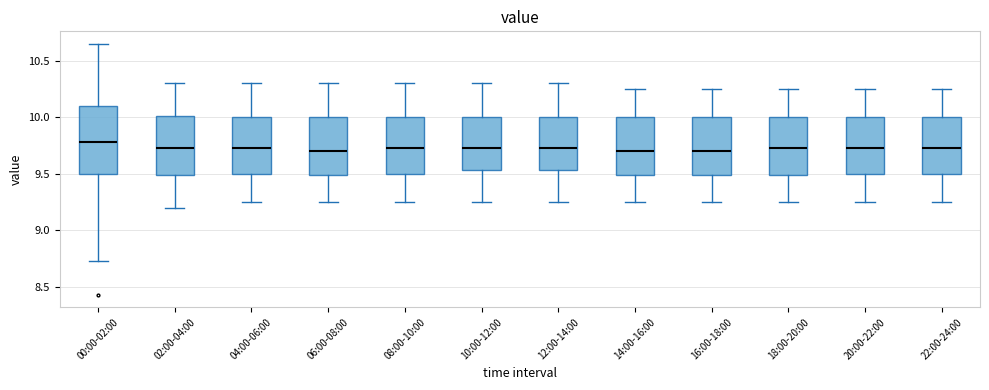

Reading left to right, read every box against the y-axis: the position of its median line, the range the box covers, and the ends of its whiskers. The values are not printed on the chart, so give them approximately, as read against the axis.

00:00-02:00: median 9.80, box 9.50 to 10.10, whiskers 8.75 to 10.65
02:00-04:00: median 9.75, box 9.50 to 10.00, whiskers 9.20 to 10.30
04:00-06:00: median 9.75, box 9.50 to 10.00, whiskers 9.25 to 10.30
06:00-08:00: median 9.70, box 9.50 to 10.00, whiskers 9.25 to 10.30
08:00-10:00: median 9.75, box 9.50 to 10.00, whiskers 9.25 to 10.30
10:00-12:00: median 9.75, box 9.55 to 10.00, whiskers 9.25 to 10.30
12:00-14:00: median 9.75, box 9.55 to 10.00, whiskers 9.25 to 10.30
14:00-16:00: median 9.70, box 9.50 to 10.00, whiskers 9.25 to 10.25
16:00-18:00: median 9.70, box 9.50 to 10.00, whiskers 9.25 to 10.25
18:00-20:00: median 9.75, box 9.50 to 10.00, whiskers 9.25 to 10.25
20:00-22:00: median 9.75, box 9.50 to 10.00, whiskers 9.25 to 10.25
22:00-24:00: median 9.75, box 9.50 to 10.00, whiskers 9.25 to 10.25